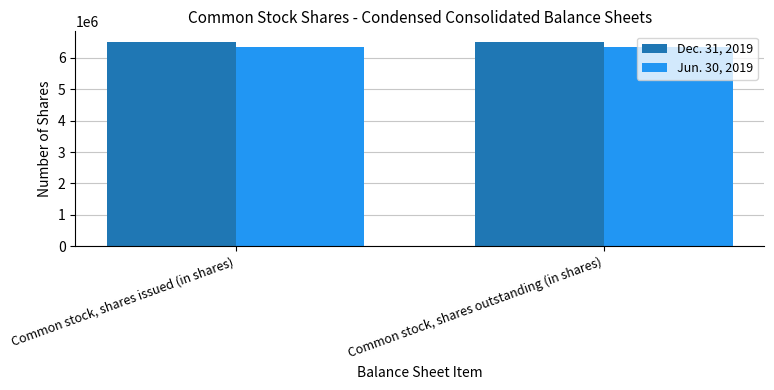

What is the value of the Dec. 31, 2019 bar at the 2nd from the left?

6515113